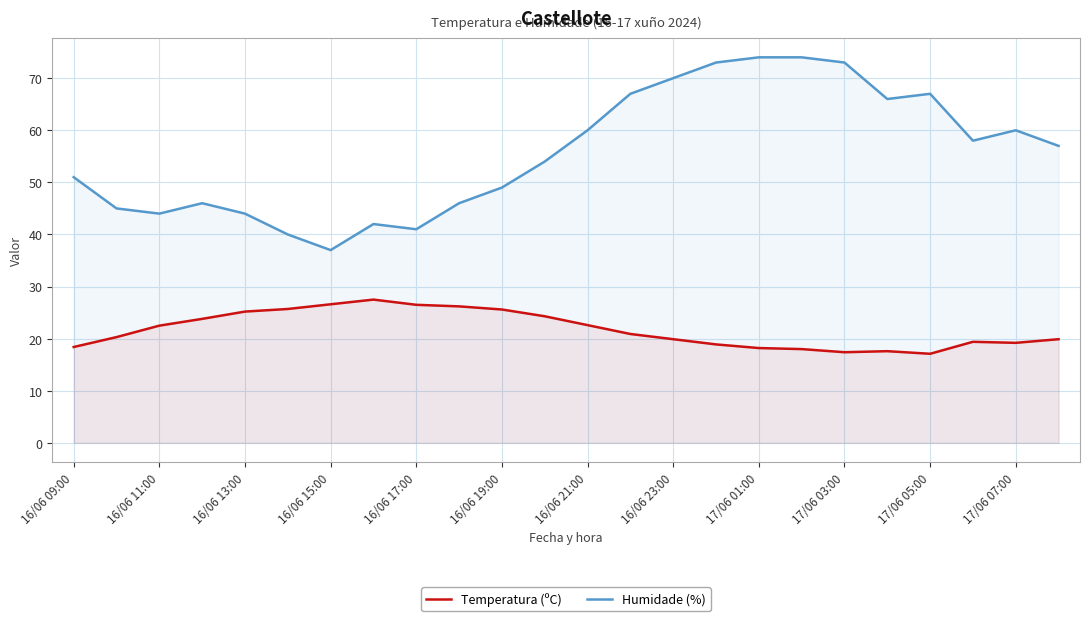

Is the value of Temperatura (ºC) at 16/06 23:00 greater than the value of Humidade (%) at 16/06 15:00?

No